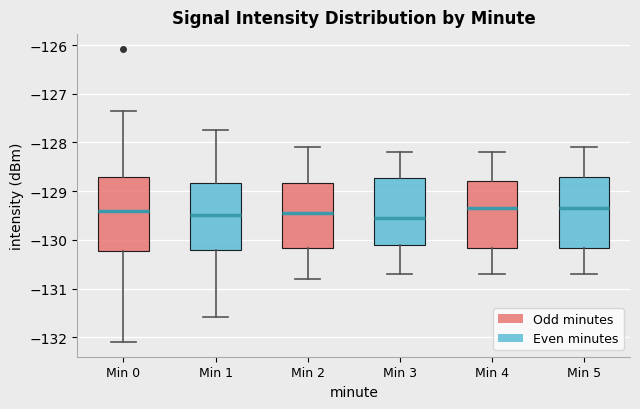

Reading left to right, transcribe this box plot: for each box, give where its median line is, the range the box spans, and where its two whiskers end, as read against the y-axis. The values are not printed on the chart, so give them approximately, as read against the axis.

Min 0: median -129.4, box -130.2 to -128.7, whiskers -132.1 to -127.4
Min 1: median -129.5, box -130.2 to -128.8, whiskers -131.6 to -127.7
Min 2: median -129.4, box -130.2 to -128.8, whiskers -130.8 to -128.1
Min 3: median -129.5, box -130.1 to -128.7, whiskers -130.7 to -128.2
Min 4: median -129.3, box -130.2 to -128.8, whiskers -130.7 to -128.2
Min 5: median -129.3, box -130.2 to -128.7, whiskers -130.7 to -128.1